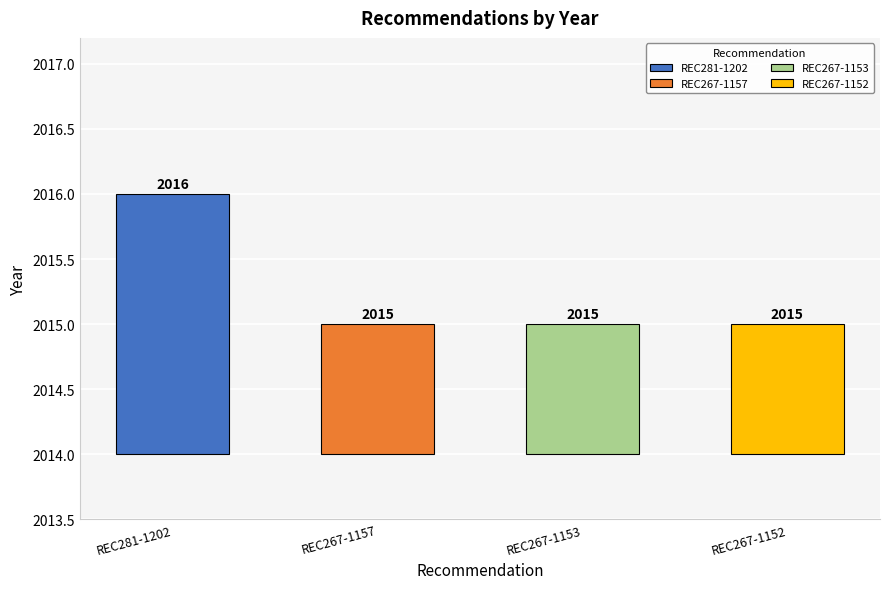

List the labels in order of value, smallest first.

REC267-1157, REC267-1153, REC267-1152, REC281-1202